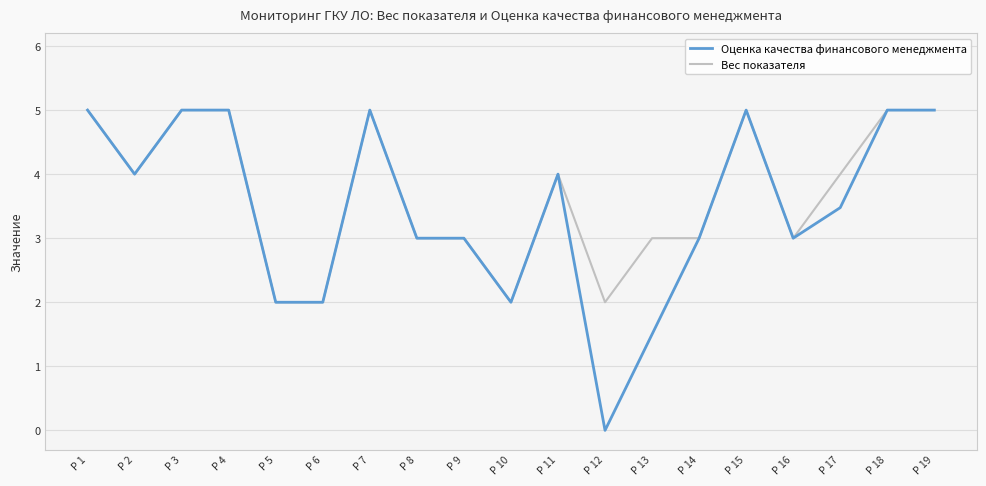

Rank the series at P 17 from lowest to highest value.

Оценка качества финансового менеджмента, Вес показателя